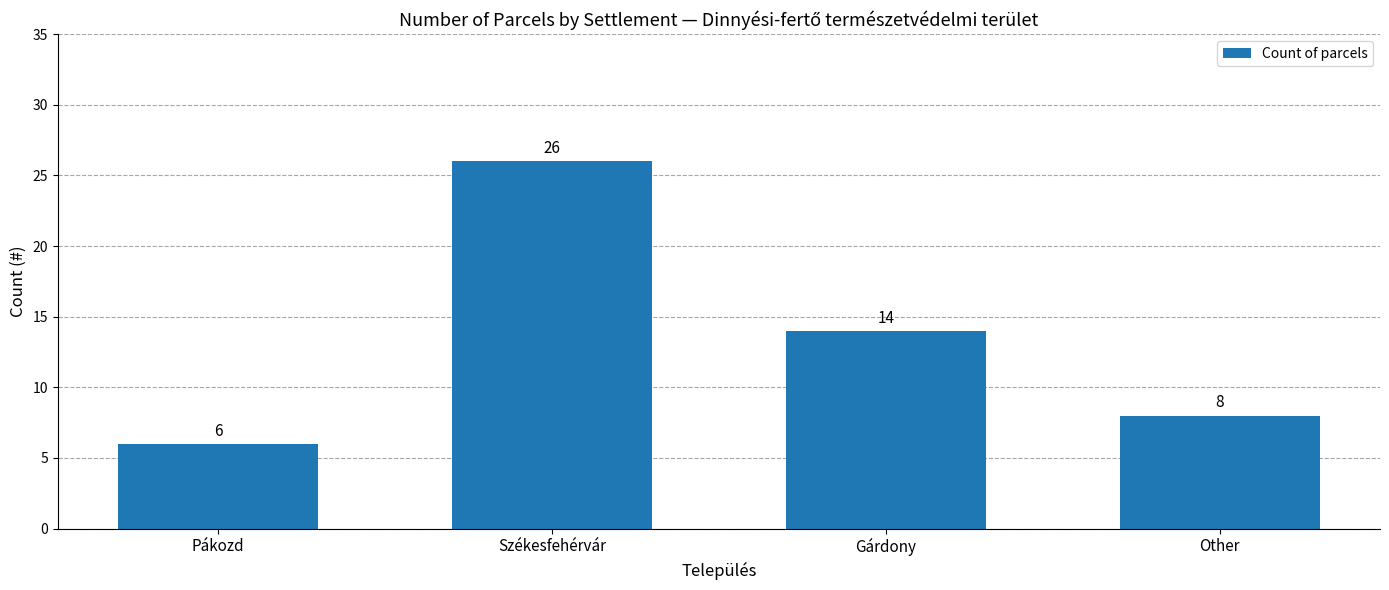

Between Pákozd and Gárdony, which is larger?

Gárdony